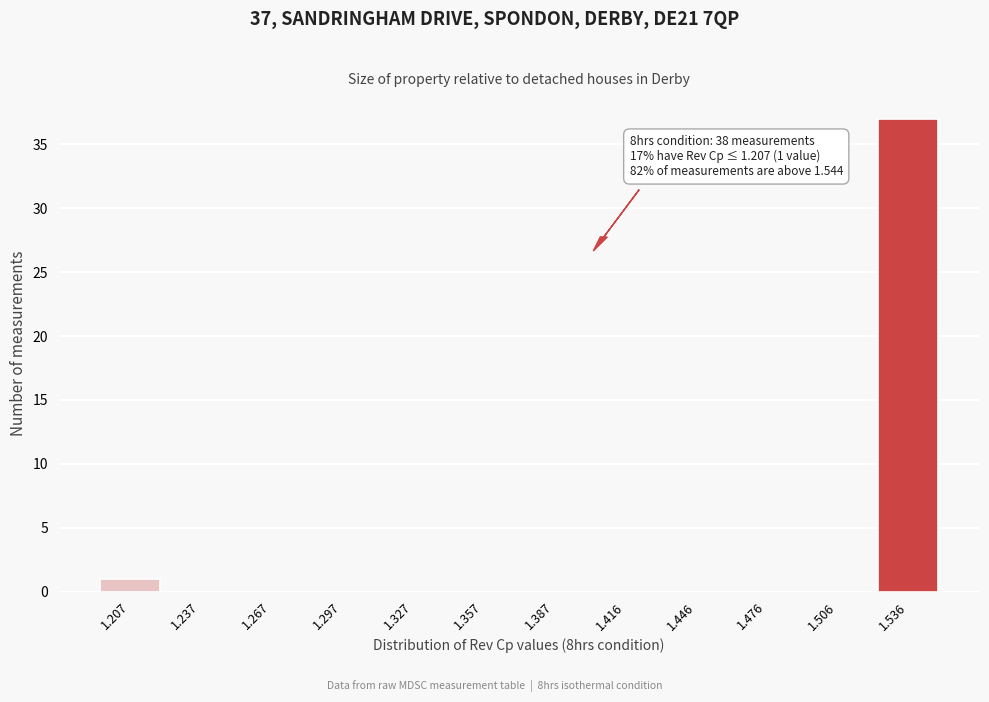

Reading right to left, list all the values displayed in this chart.

1.536=37	1.506=0	1.476=0	1.446=0	1.416=0	1.387=0	1.357=0	1.327=0	1.297=0	1.267=0	1.237=0	1.207=1